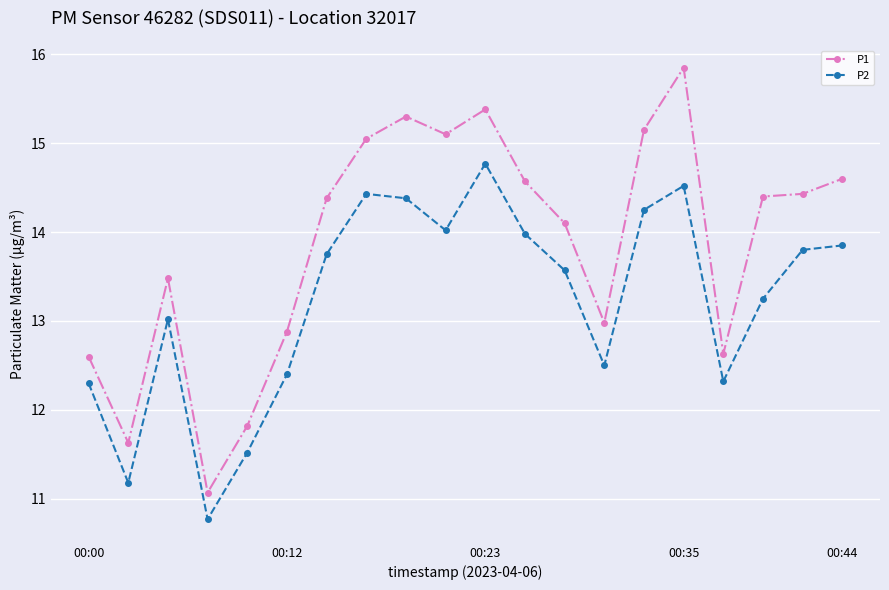

What is the value of the P2 point at the 19th from the left?

13.8